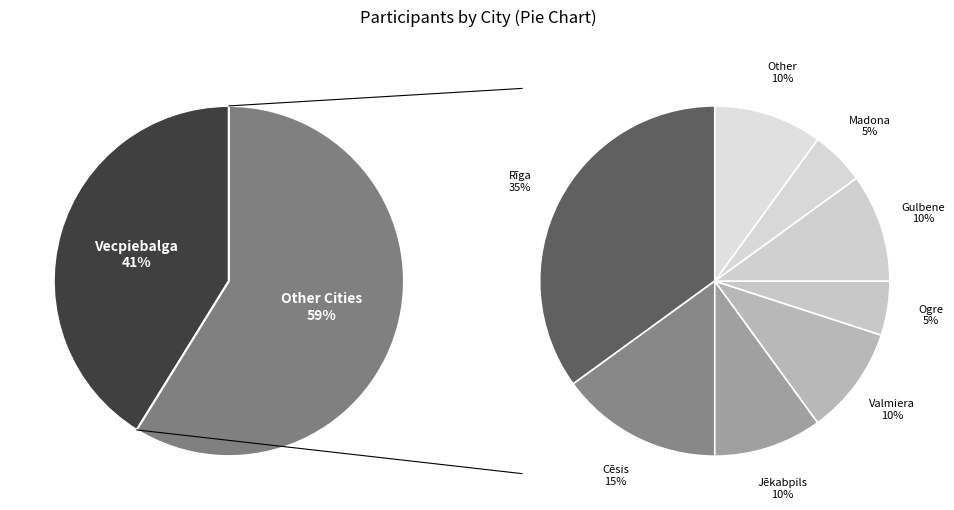

To the nearest percent, what is the combined percentage of Gulbene and Valmiera?

12%